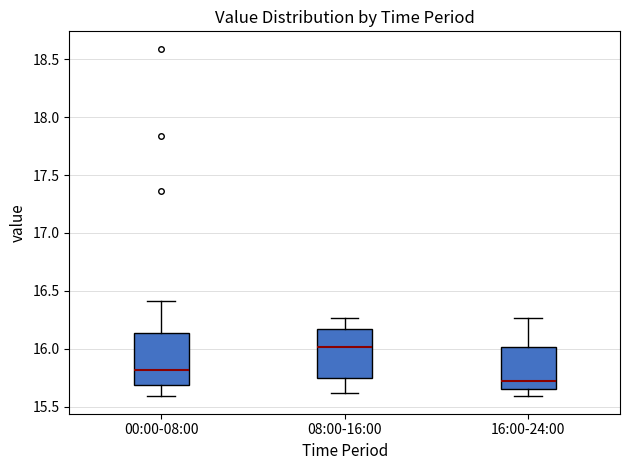

Reading left to right, transcribe this box plot: for each box, give where its median line is, the range the box spans, and where its two whiskers end, as read against the y-axis. The values are not printed on the chart, so give them approximately, as read against the axis.

00:00-08:00: median 15.80, box 15.70 to 16.15, whiskers 15.60 to 16.40
08:00-16:00: median 16.00, box 15.75 to 16.15, whiskers 15.60 to 16.25
16:00-24:00: median 15.70, box 15.65 to 16.00, whiskers 15.60 to 16.25